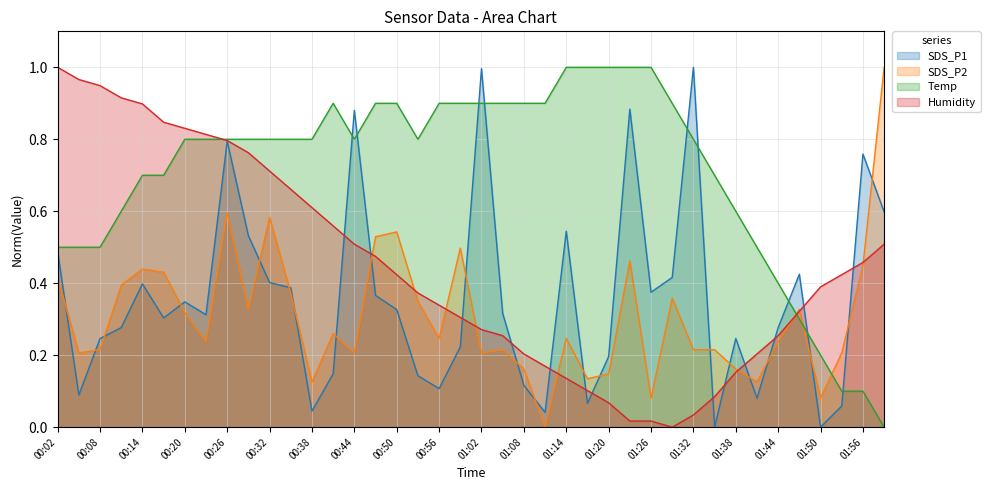

Rank the series at 01:05 from lowest to highest value.

SDS_P2, Humidity, SDS_P1, Temp